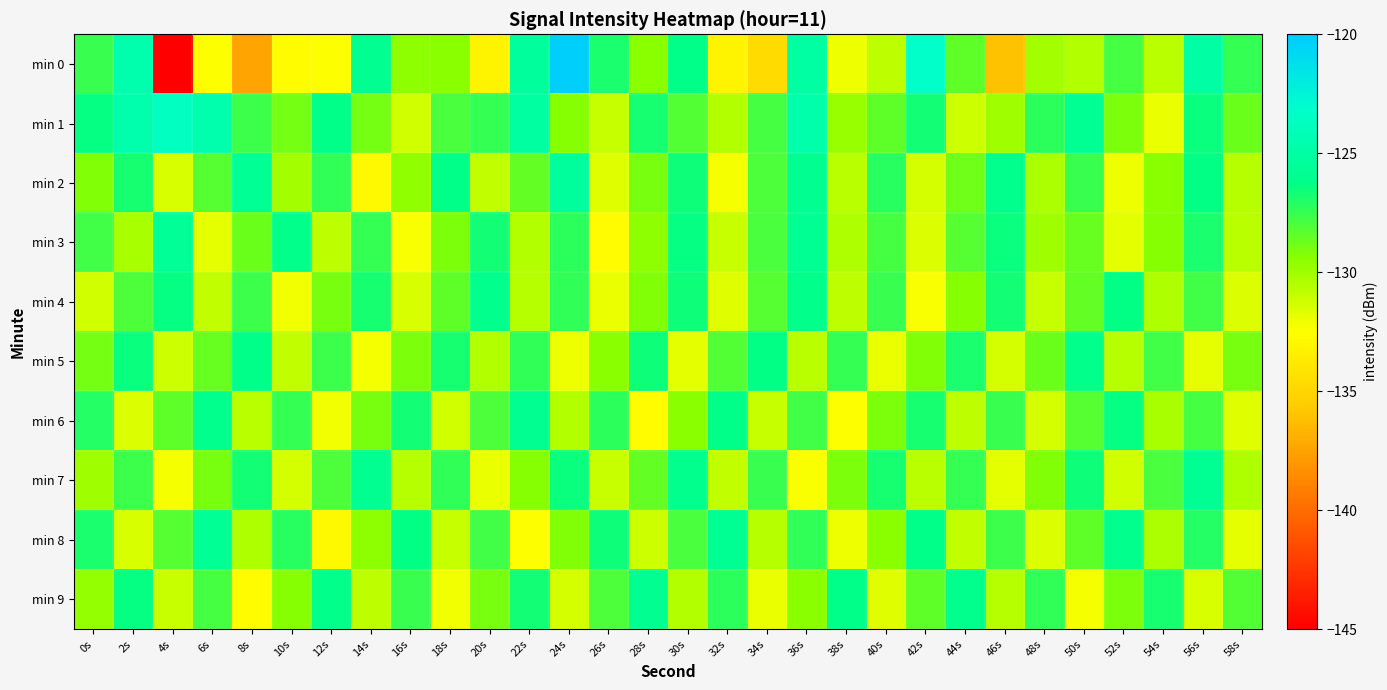

At which category is the sum across all series the highest?

36s